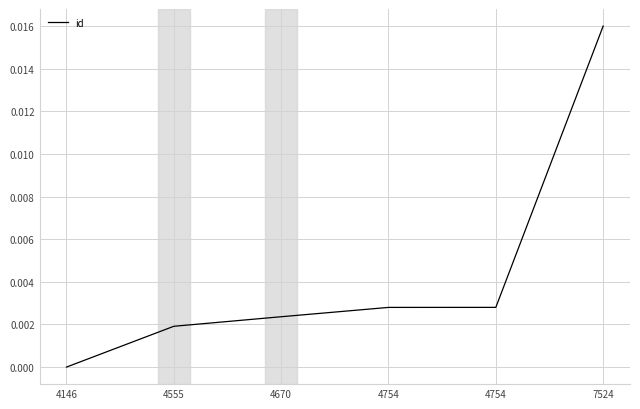

How many values exceed 0?

5